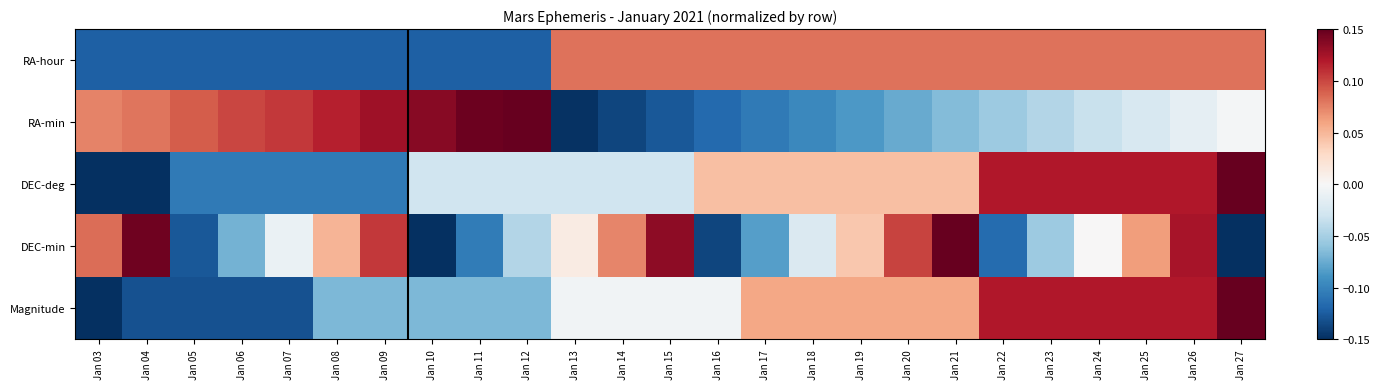

Reading left to right, extract all data points from this chart.

RA-hour: Jan 03=-0.1	Jan 04=-0.1	Jan 05=-0.1	Jan 06=-0.1	Jan 07=-0.1	Jan 08=-0.1	Jan 09=-0.1	Jan 10=-0.1	Jan 11=-0.1	Jan 12=-0.1	Jan 13=0.1	Jan 14=0.1	Jan 15=0.1	Jan 16=0.1	Jan 17=0.1	Jan 18=0.1	Jan 19=0.1	Jan 20=0.1	Jan 21=0.1	Jan 22=0.1	Jan 23=0.1	Jan 24=0.1	Jan 25=0.1	Jan 26=0.1	Jan 27=0.1
RA-min: Jan 03=0.1	Jan 04=0.1	Jan 05=0.1	Jan 06=0.1	Jan 07=0.1	Jan 08=0.1	Jan 09=0.1	Jan 10=0.1	Jan 11=0.1	Jan 12=0.2	Jan 13=-0.1	Jan 14=-0.1	Jan 15=-0.1	Jan 16=-0.1	Jan 17=-0.1	Jan 18=-0.1	Jan 19=-0.1	Jan 20=-0.1	Jan 21=-0.1	Jan 22=-0.1	Jan 23=-0.0	Jan 24=-0.0	Jan 25=-0.0	Jan 26=-0.0	Jan 27=-0.0
DEC-deg: Jan 03=-0.2	Jan 04=-0.2	Jan 05=-0.1	Jan 06=-0.1	Jan 07=-0.1	Jan 08=-0.1	Jan 09=-0.1	Jan 10=-0.0	Jan 11=-0.0	Jan 12=-0.0	Jan 13=-0.0	Jan 14=-0.0	Jan 15=-0.0	Jan 16=0.0	Jan 17=0.0	Jan 18=0.0	Jan 19=0.0	Jan 20=0.0	Jan 21=0.0	Jan 22=0.1	Jan 23=0.1	Jan 24=0.1	Jan 25=0.1	Jan 26=0.1	Jan 27=0.2
DEC-min: Jan 03=0.1	Jan 04=0.1	Jan 05=-0.1	Jan 06=-0.1	Jan 07=-0.0	Jan 08=0.1	Jan 09=0.1	Jan 10=-0.2	Jan 11=-0.1	Jan 12=-0.0	Jan 13=0.0	Jan 14=0.1	Jan 15=0.1	Jan 16=-0.1	Jan 17=-0.1	Jan 18=-0.0	Jan 19=0.0	Jan 20=0.1	Jan 21=0.2	Jan 22=-0.1	Jan 23=-0.1	Jan 24=0.0	Jan 25=0.1	Jan 26=0.1	Jan 27=-0.2
Magnitude: Jan 03=-0.2	Jan 04=-0.1	Jan 05=-0.1	Jan 06=-0.1	Jan 07=-0.1	Jan 08=-0.1	Jan 09=-0.1	Jan 10=-0.1	Jan 11=-0.1	Jan 12=-0.1	Jan 13=-0.0	Jan 14=-0.0	Jan 15=-0.0	Jan 16=-0.0	Jan 17=0.1	Jan 18=0.1	Jan 19=0.1	Jan 20=0.1	Jan 21=0.1	Jan 22=0.1	Jan 23=0.1	Jan 24=0.1	Jan 25=0.1	Jan 26=0.1	Jan 27=0.2